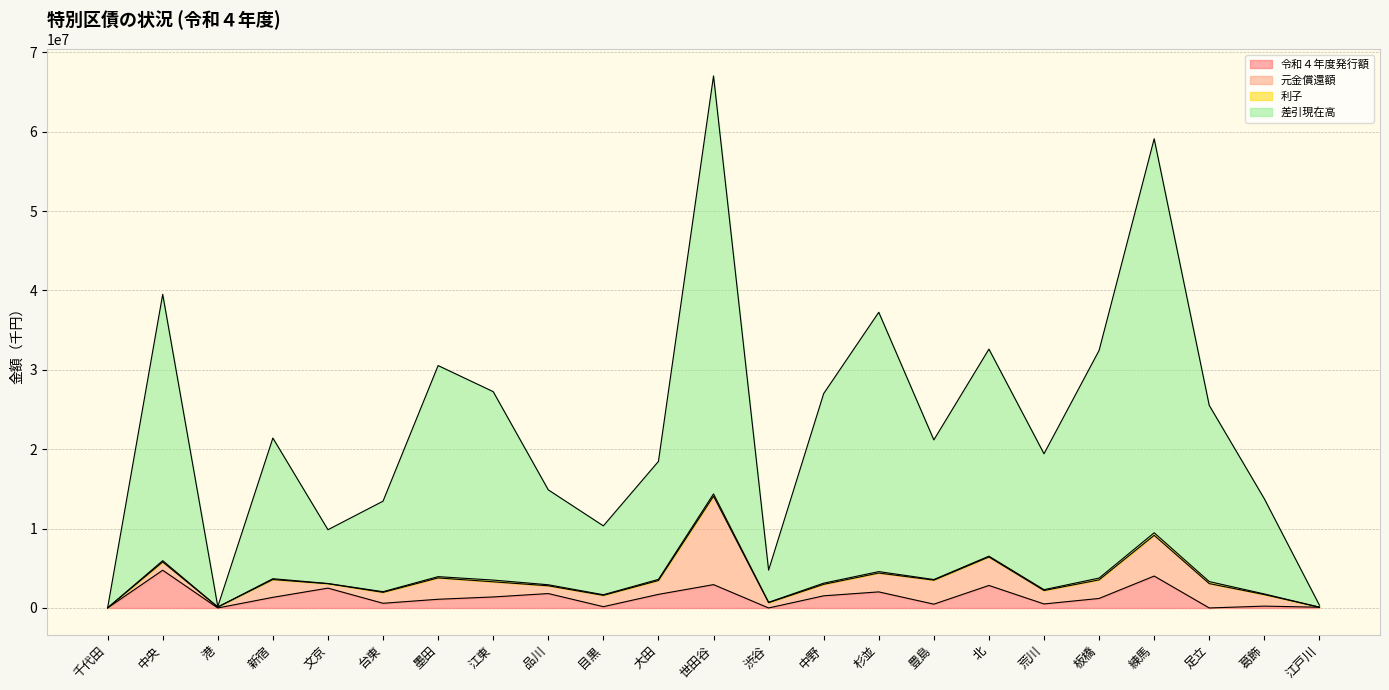

The value of 差引現在高 at 港 is 176464. True or false?

True